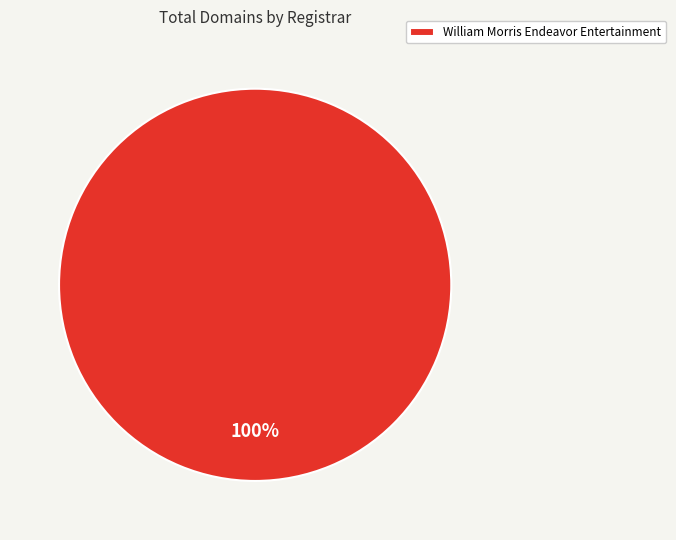

Which category accounts for the majority?

William Morris Endeavor Entertainment